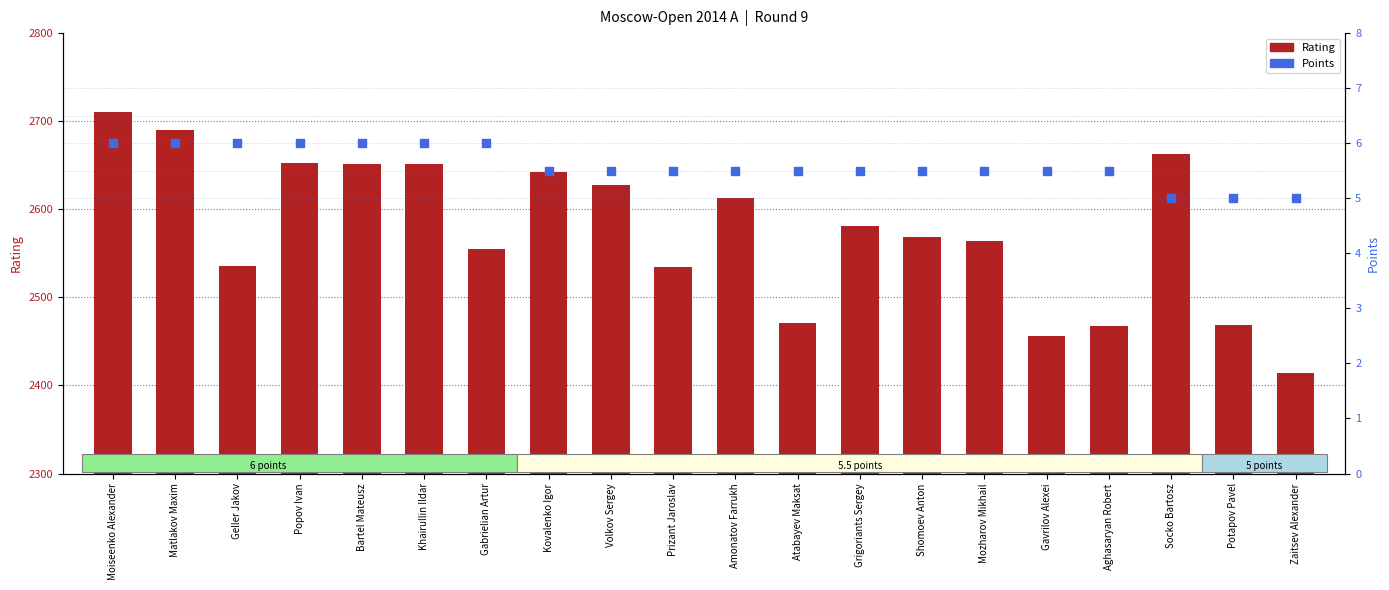

What are all the series names shown in the legend?

Rating, Points